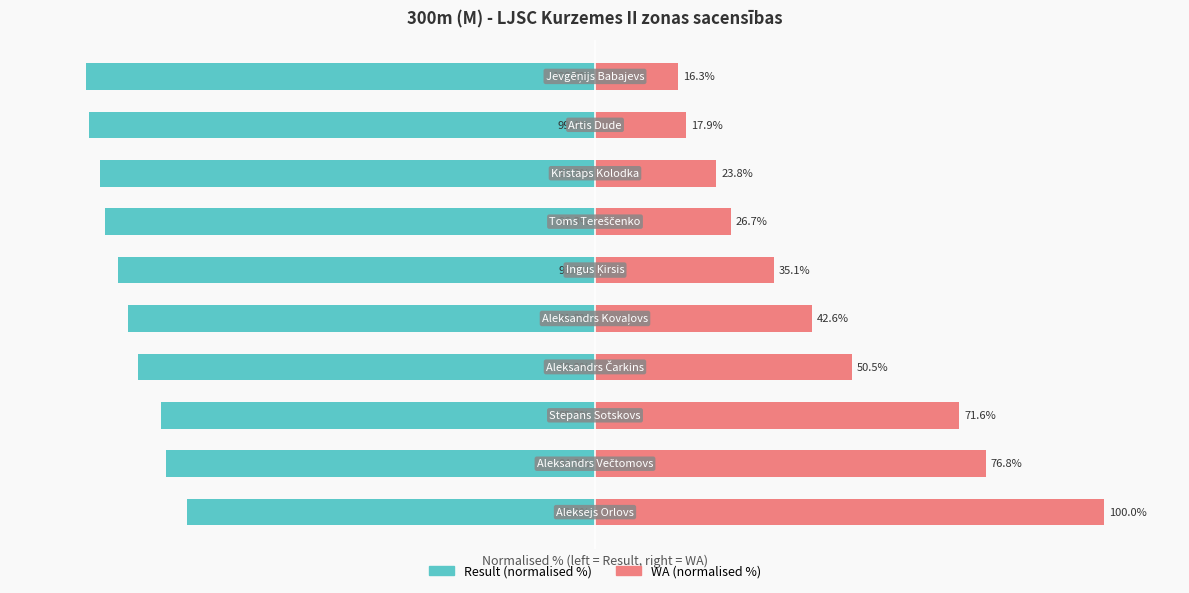

What is the minimum value for Result (normalised %)?

-100.0